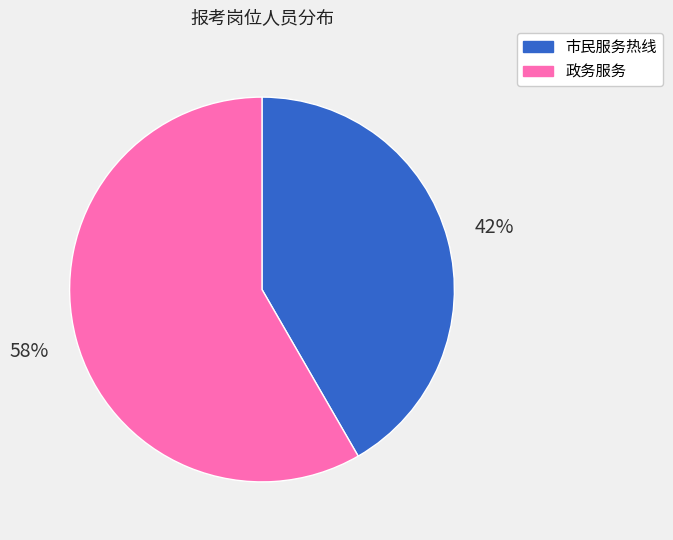

Do 政务服务 and 市民服务热线 together represent more than half of the pie?

Yes